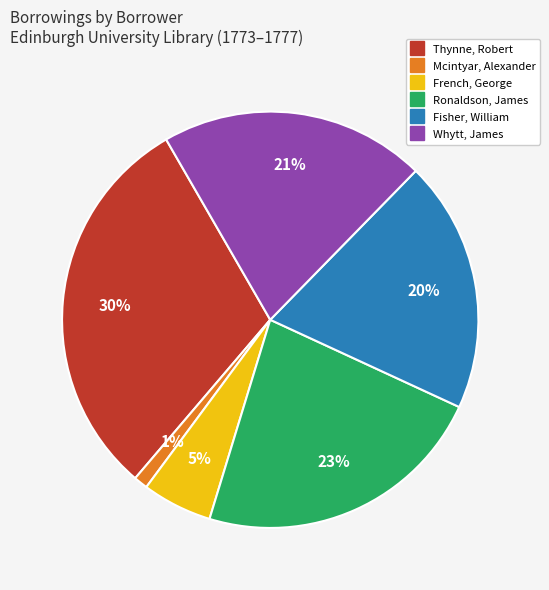

Is there a majority slice in this chart?

No